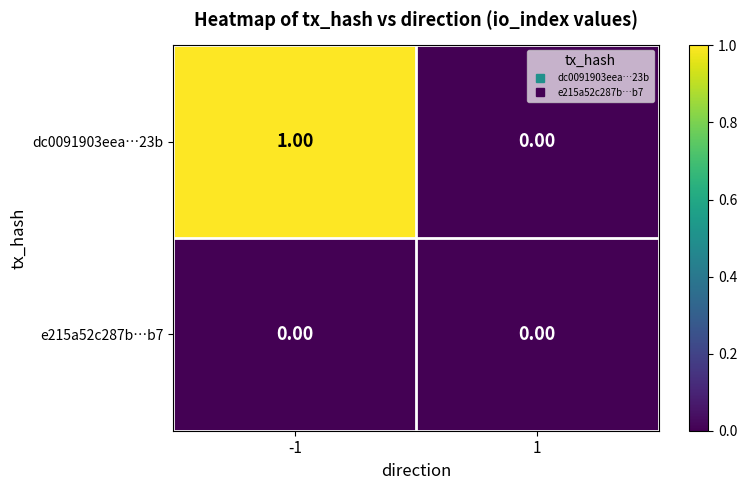

Rank the series by their average value, from highest to lowest.

dc0091903eea…23b, e215a52c287b…b7